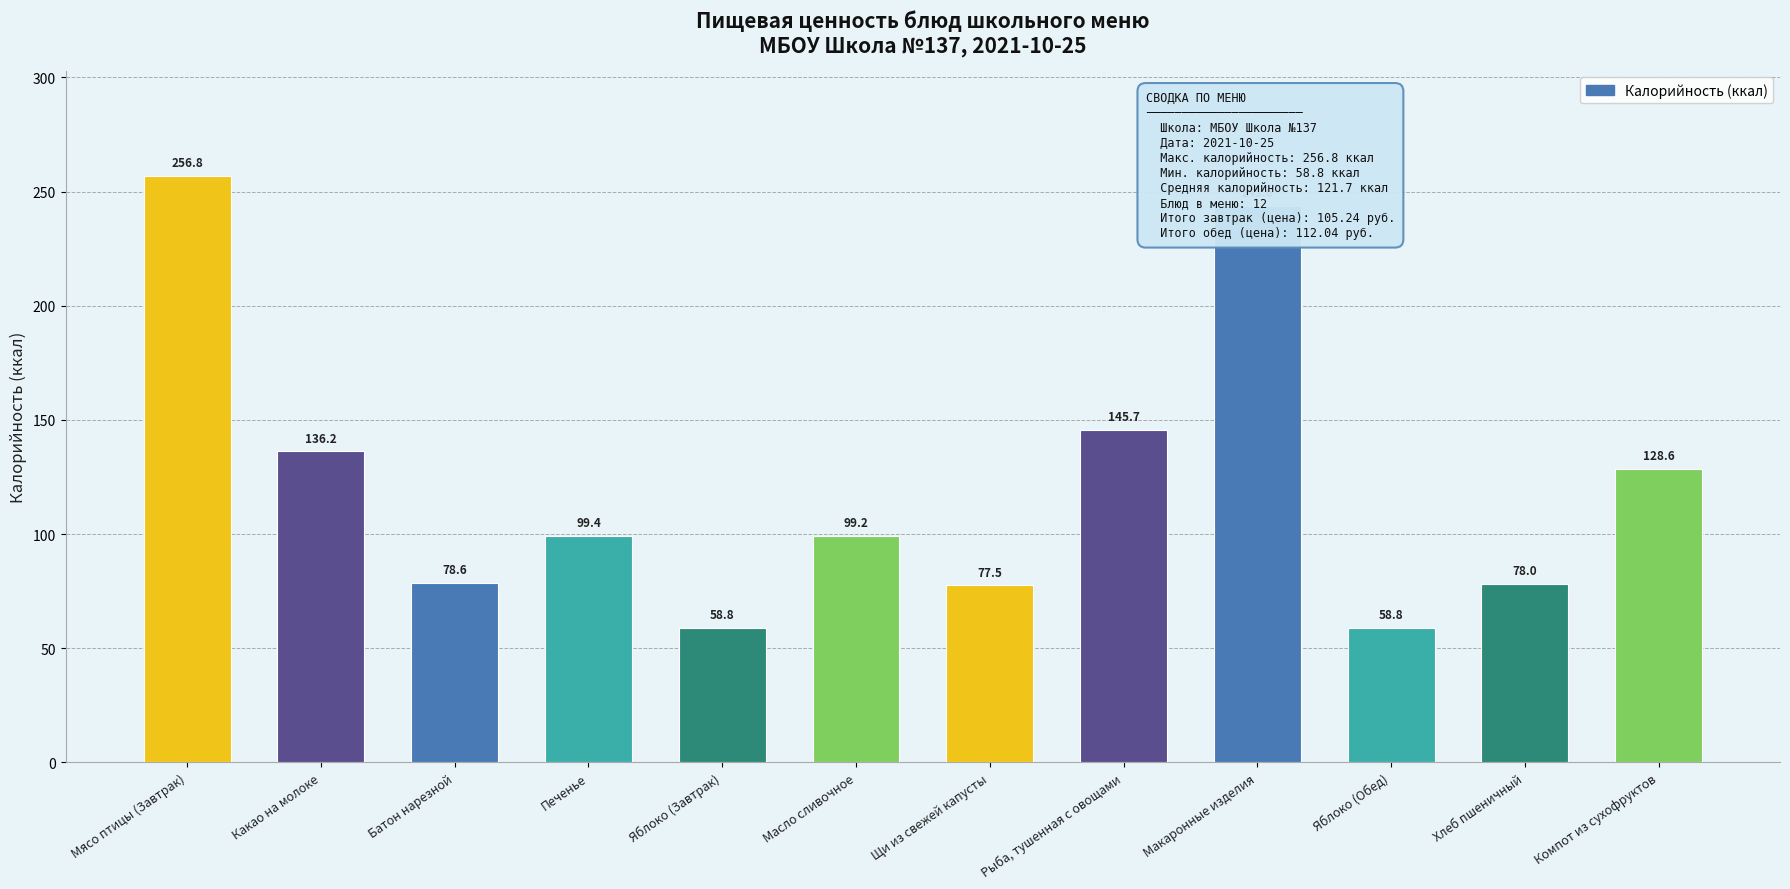

What is the minimum value shown in the chart?

58.8